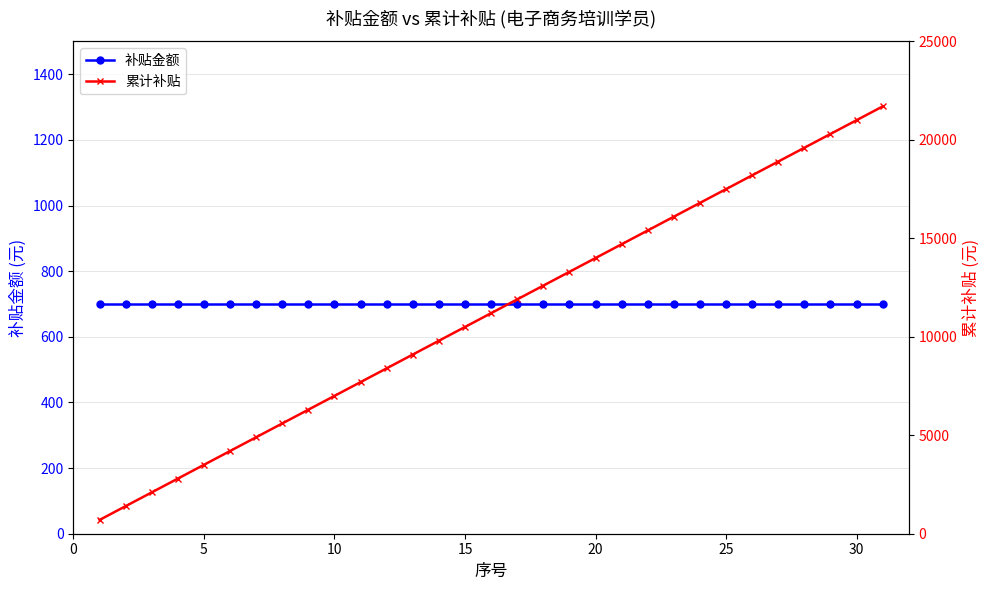

The 补贴金额 series shows 1025 at 22. True or false?

False